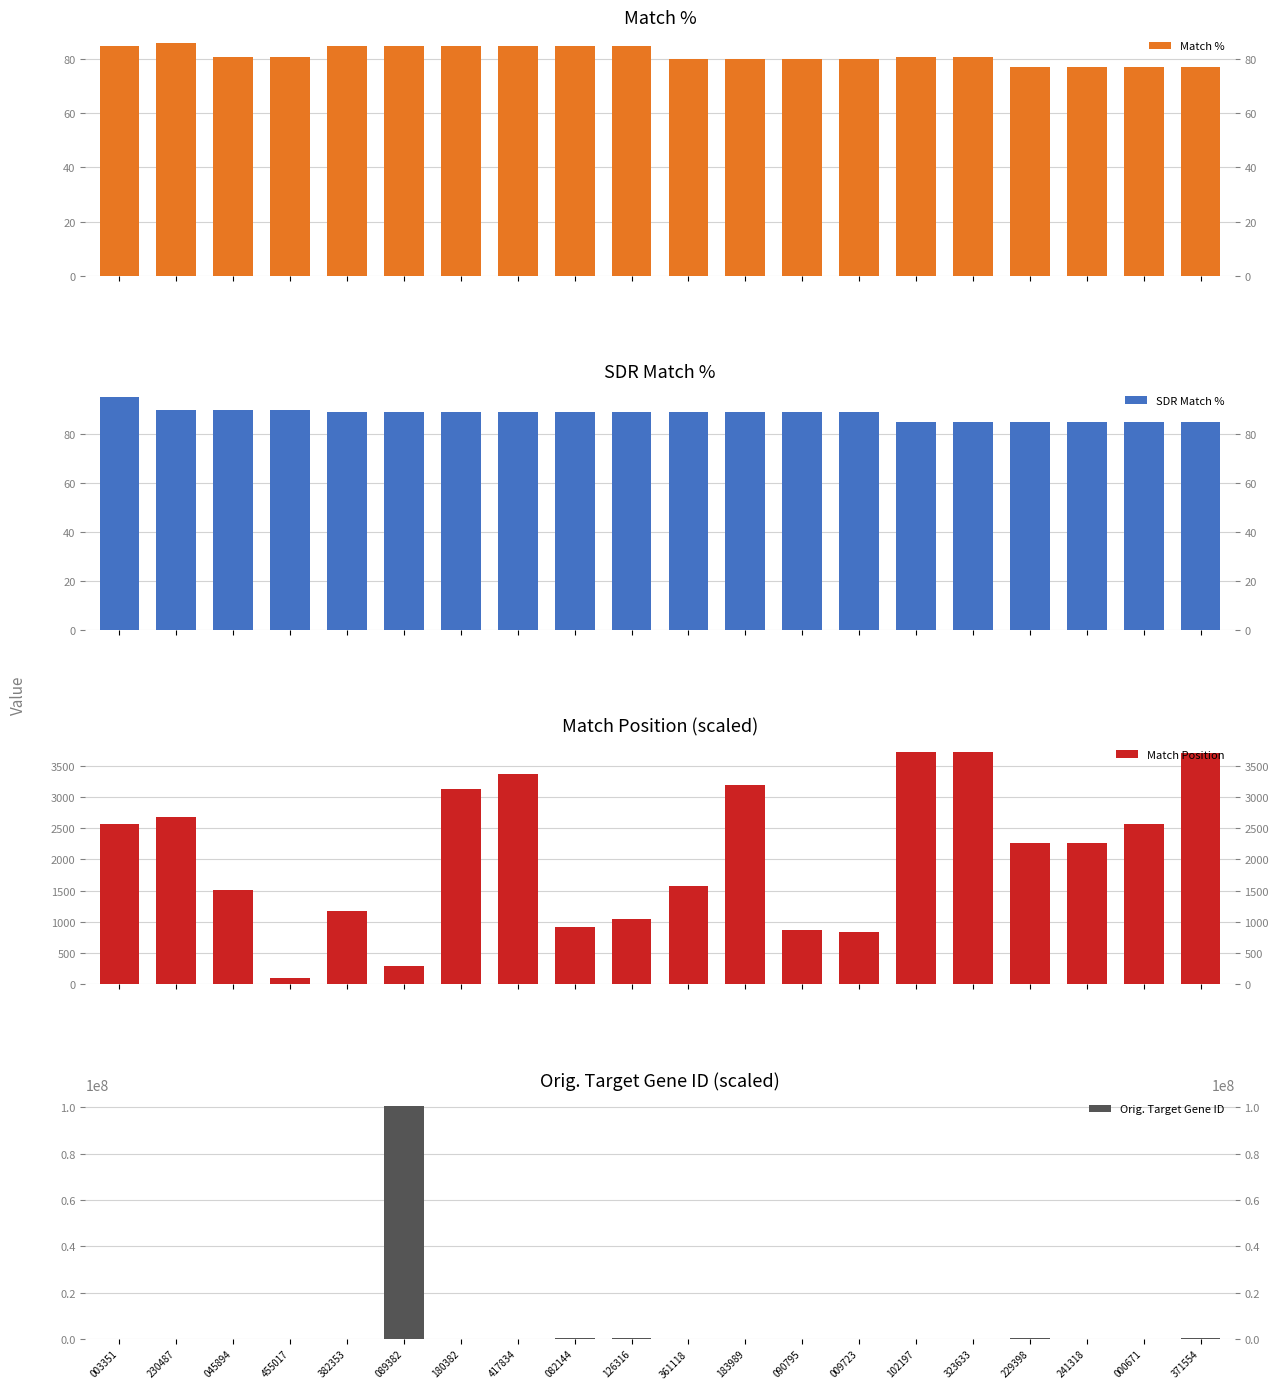

What is the label of the 7th bar from the right?

009723